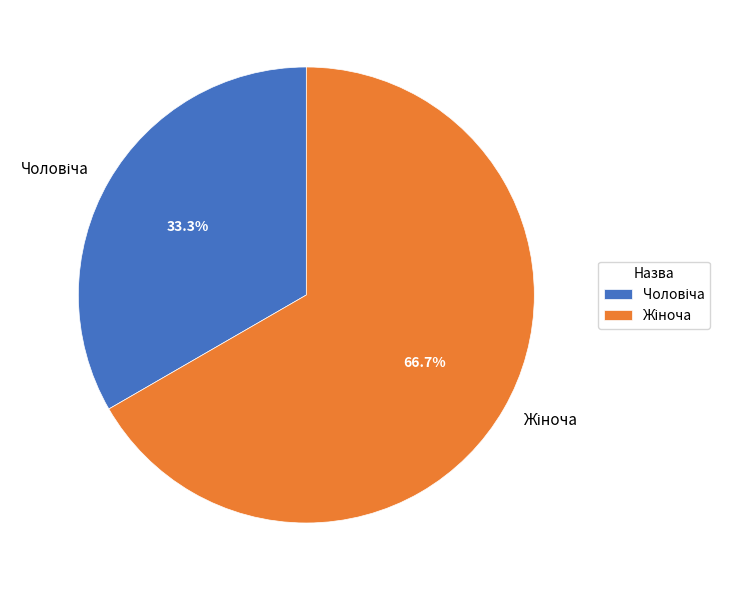

Does any single category account for the majority?

Yes